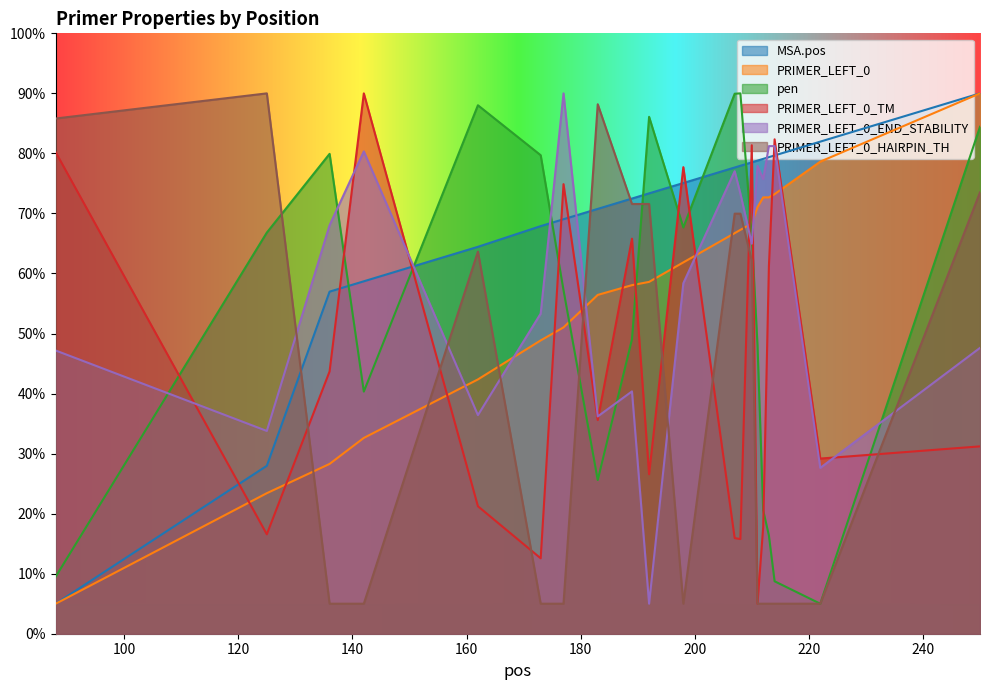

What is the sum of all PRIMER_LEFT_0 values?

1127.0